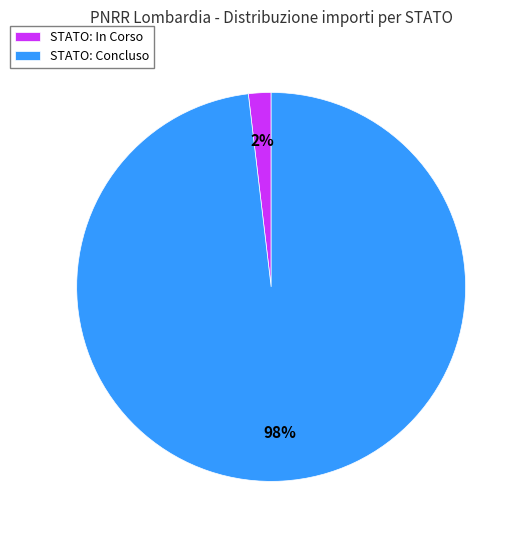

To the nearest percent, what is the average slice percentage?

50%